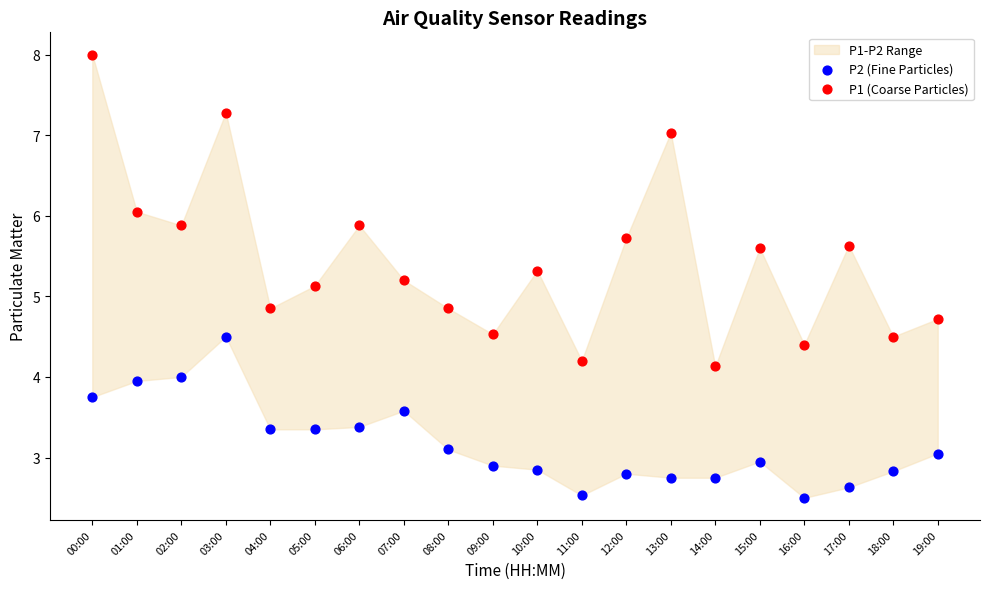

Which series reaches the minimum Y coordinate?

P2 (Fine Particles)